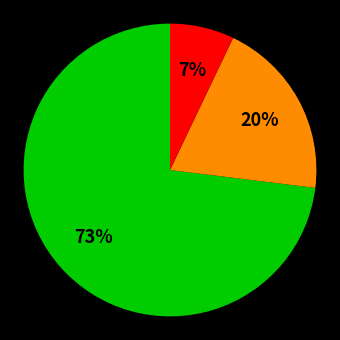

To the nearest percent, what is the difference between the largest and smallest slice percentages?

66%